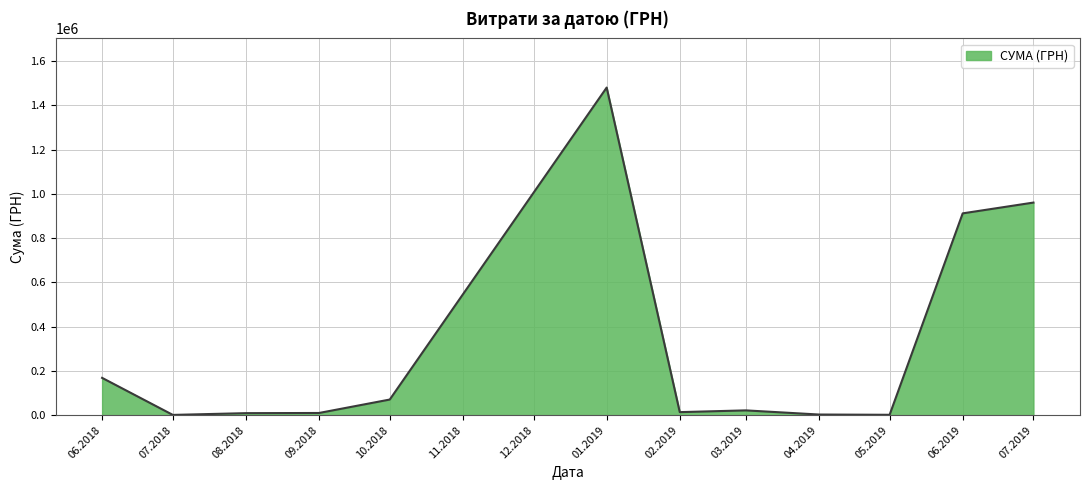

What is the change in value from 06.2018 to 01.2019?

+1312026.6